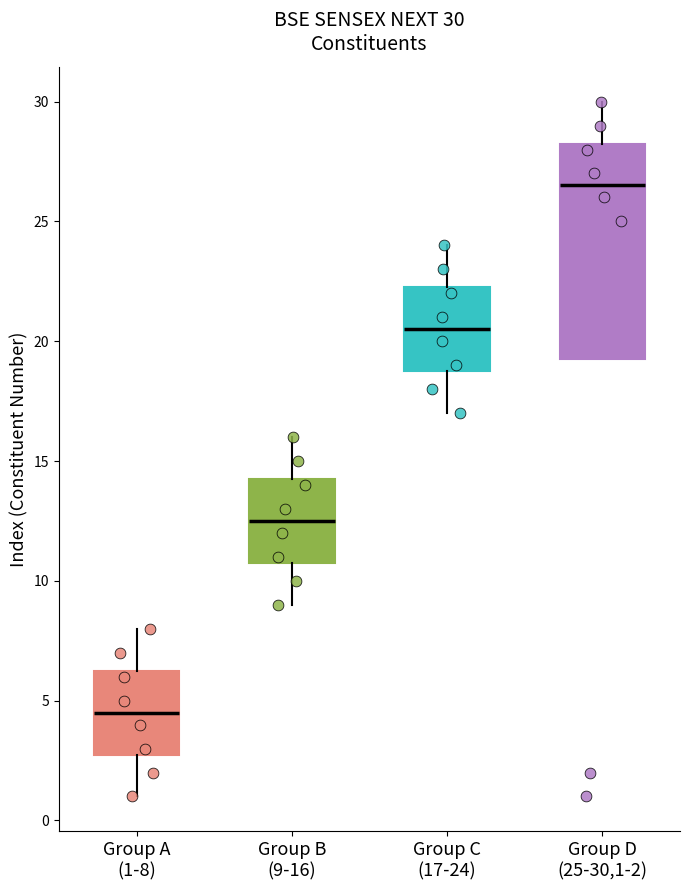

Which box has the lowest median line?

Group A (1-8)